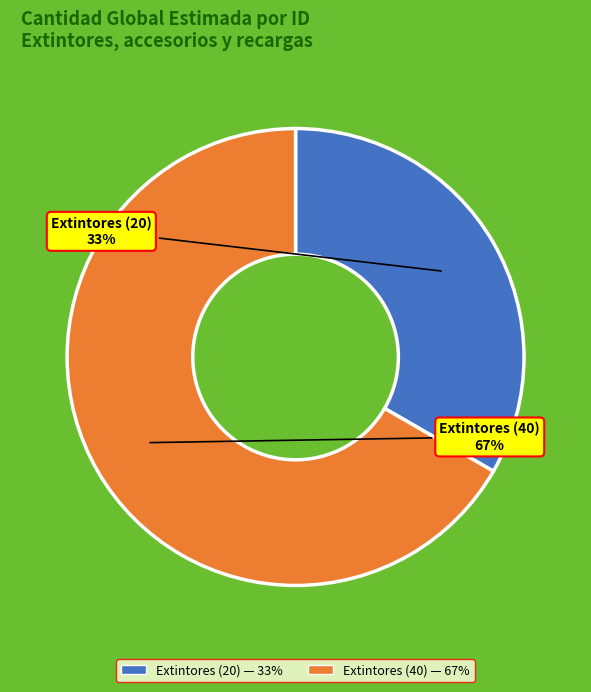

To the nearest percent, what is the average slice percentage?

50%